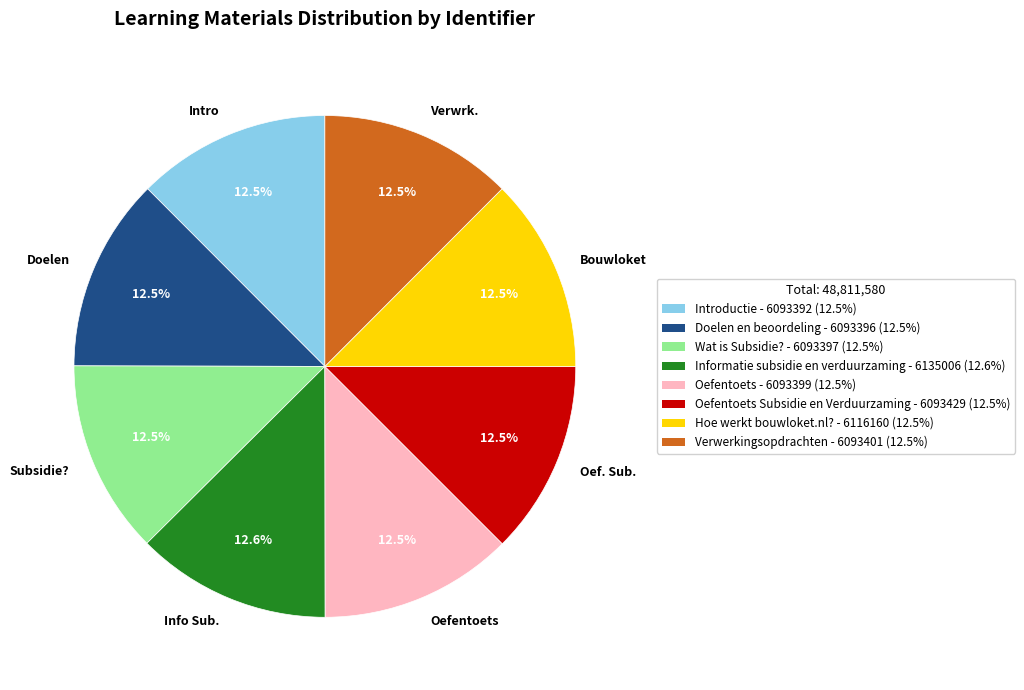

How many slices are in this pie chart?

8